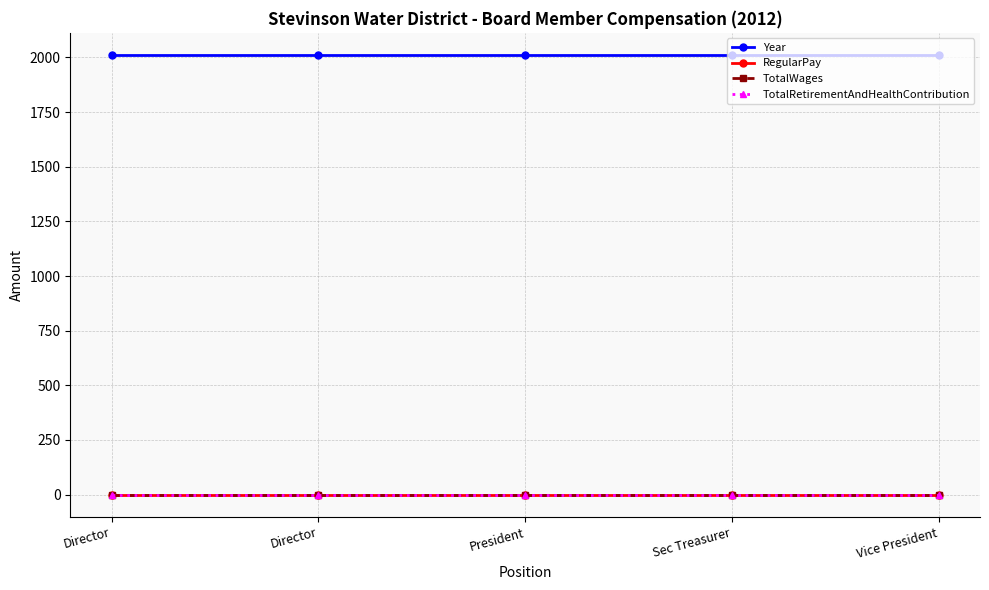

What is the difference between the highest and lowest values at President?

2012